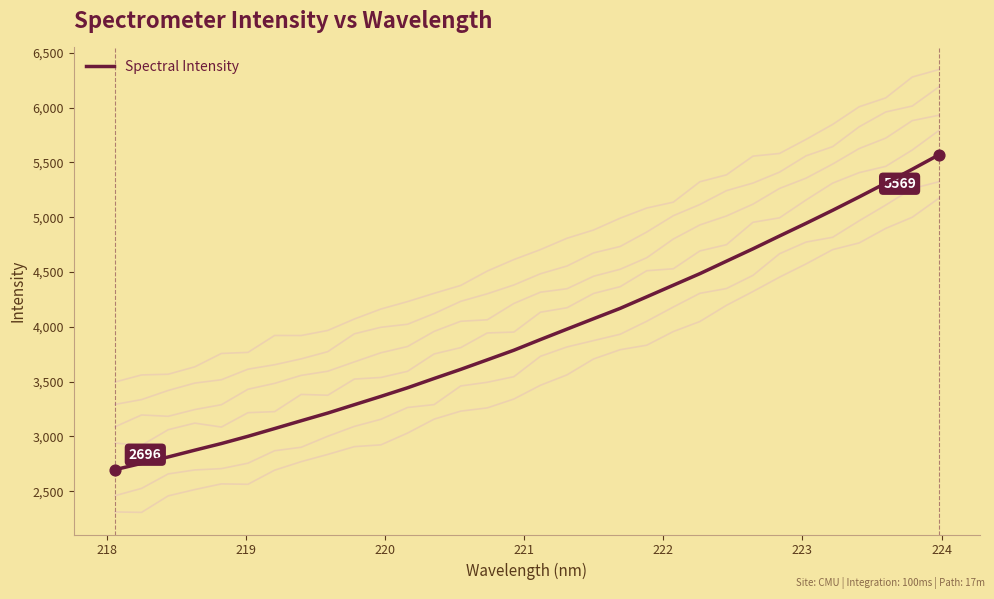

Between 218 and 222, which is larger?

222